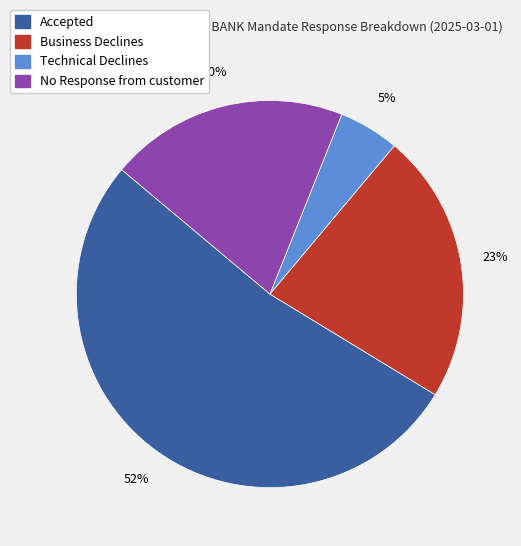

Which has a higher value, Accepted or Technical Declines?

Accepted